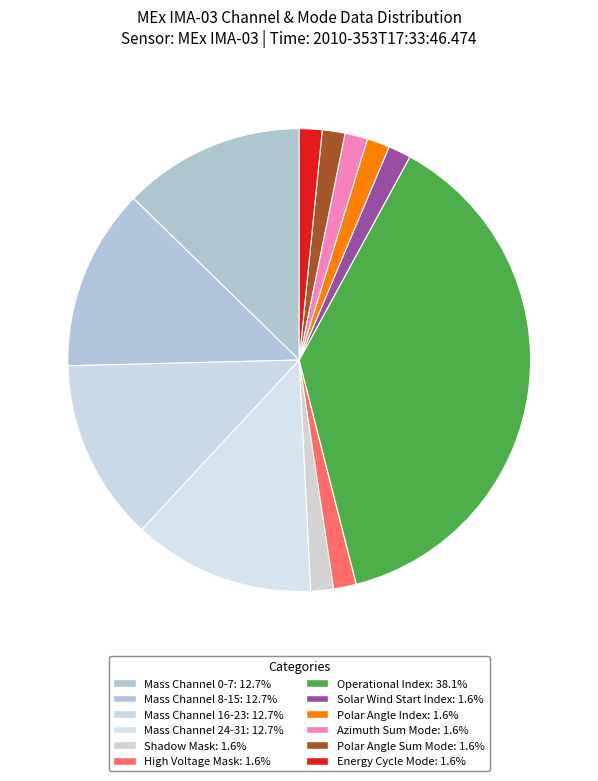

Count the number of slices in the pie.

12